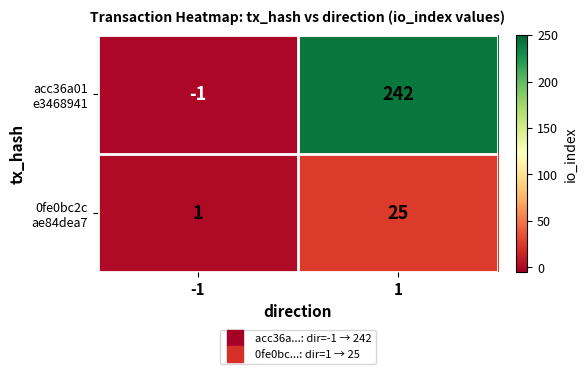

What is the greatest value displayed?

242